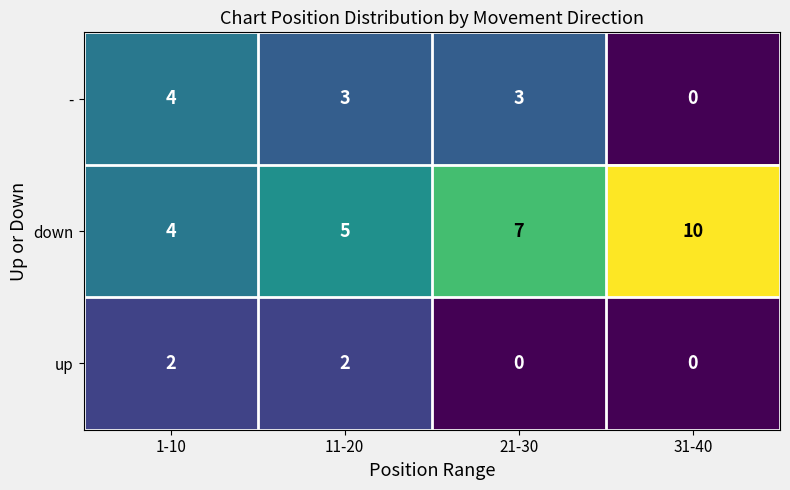

Which series has the widest spread of values?

down